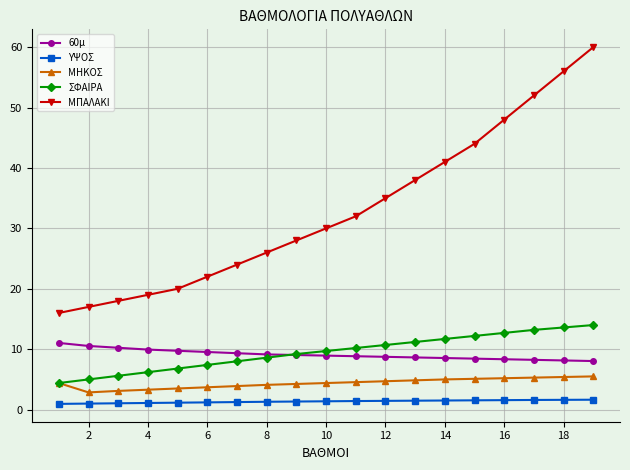

What is the difference between the maximum and minimum values in the ΣΦΑΙΡΑ series?

9.6